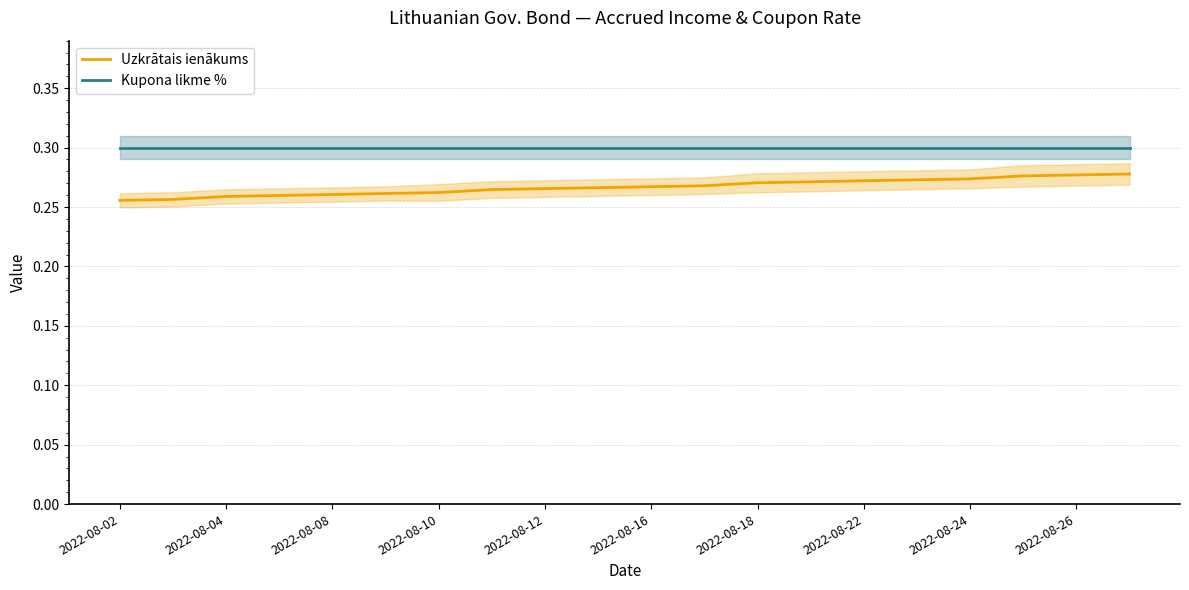

True or false: Uzkrātais ienākums and Kupona likme % intersect in this chart.

False